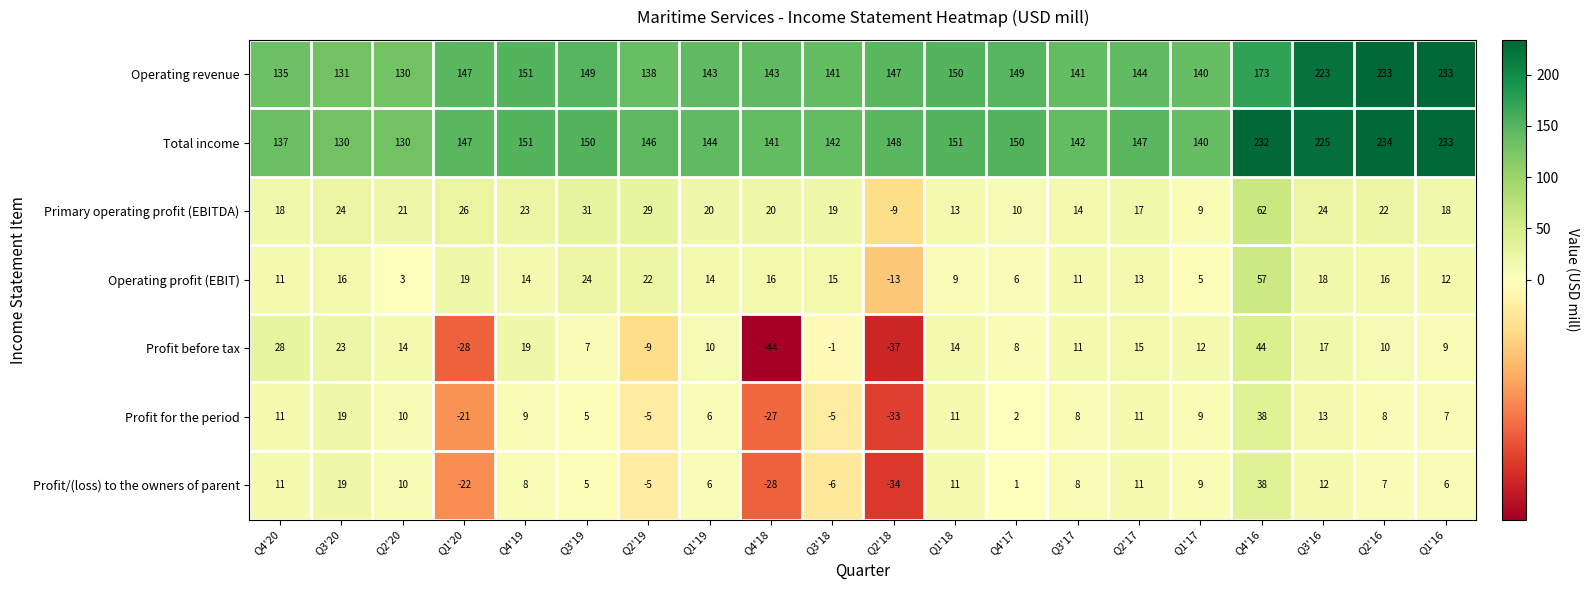

Which series has the widest spread of values?

Total income